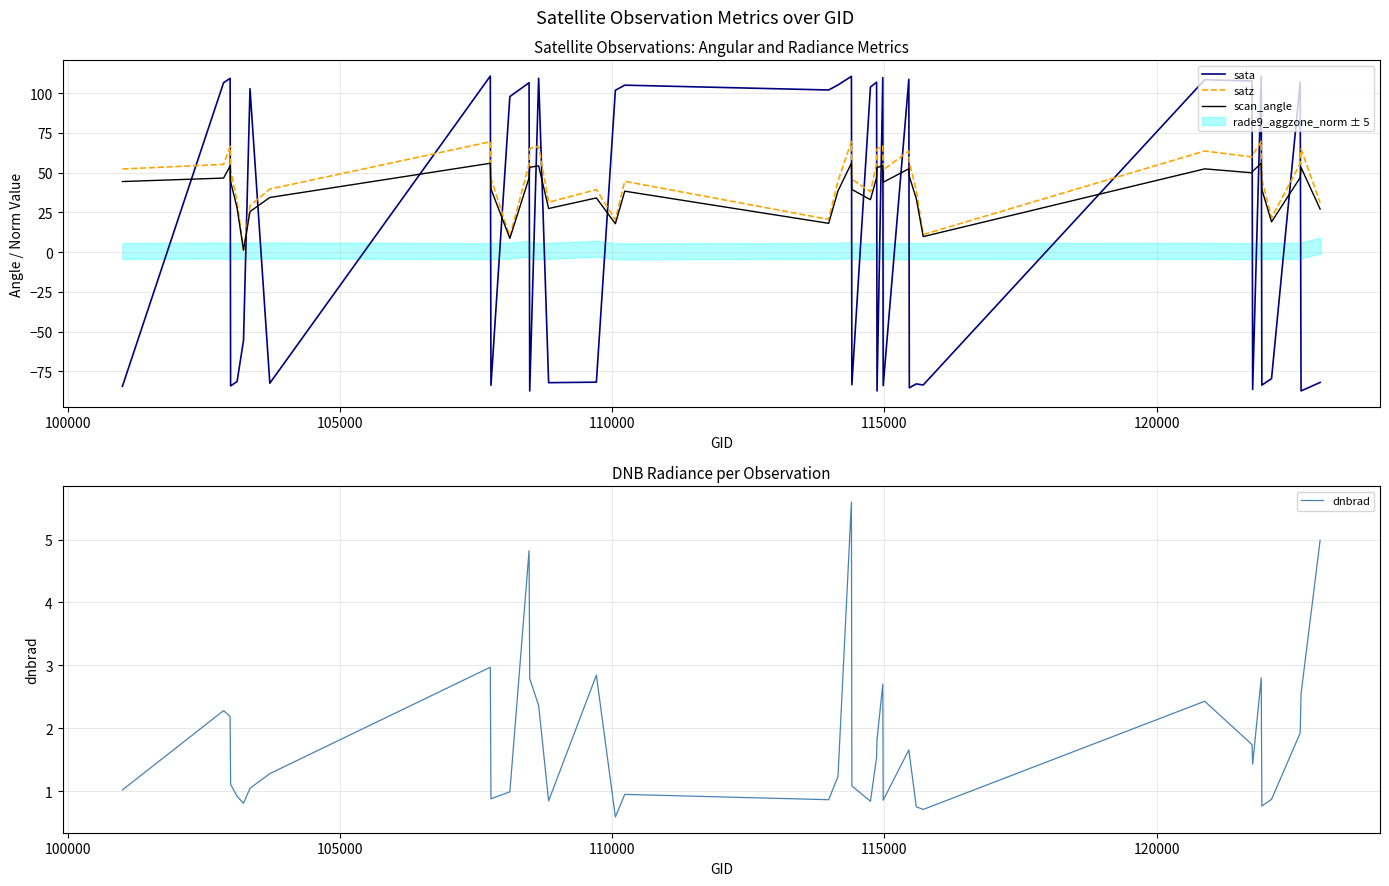

True or false: satz and sata cross at least once.

True